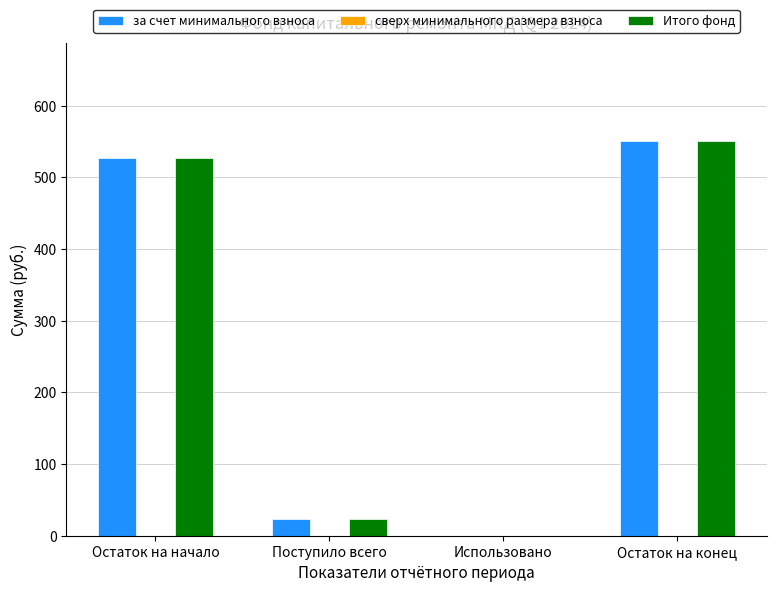

What is the total value across all series at Остаток на конец?

1100.5